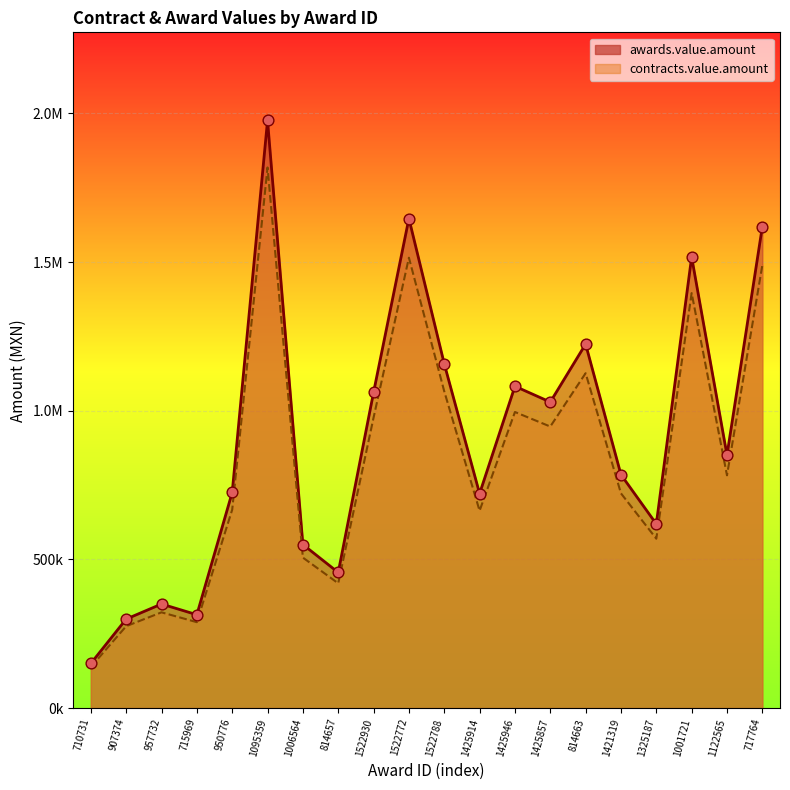

Which series has the widest spread of Y values?

awards.value.amount